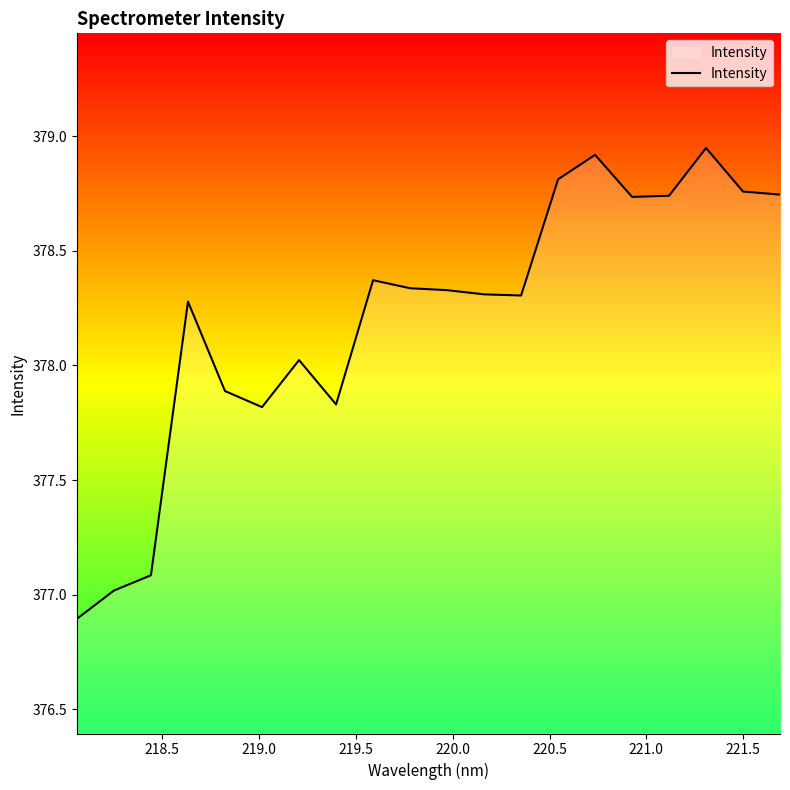

What is the minimum value shown in the chart?

376.9